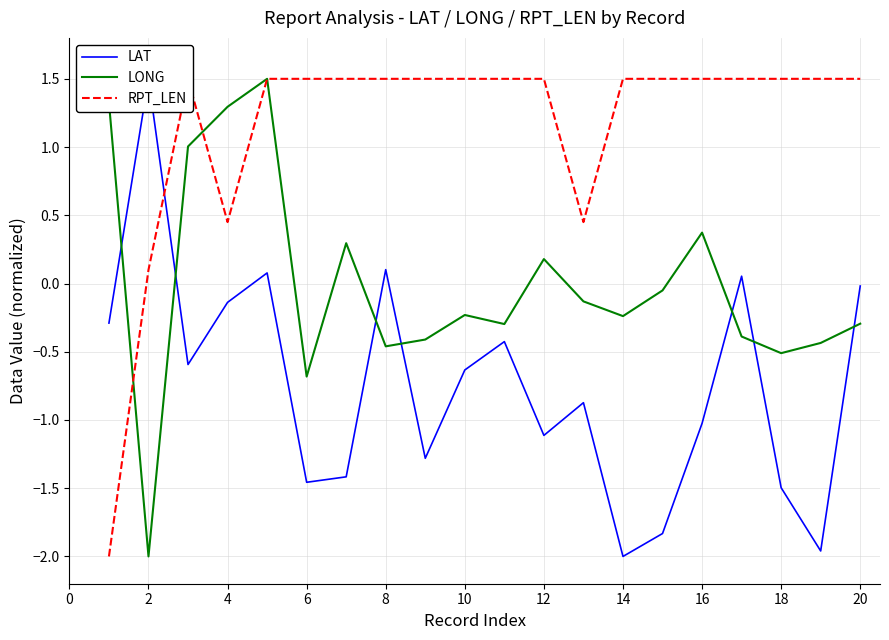

How many RPT_LEN values are between 1 and 2?

16